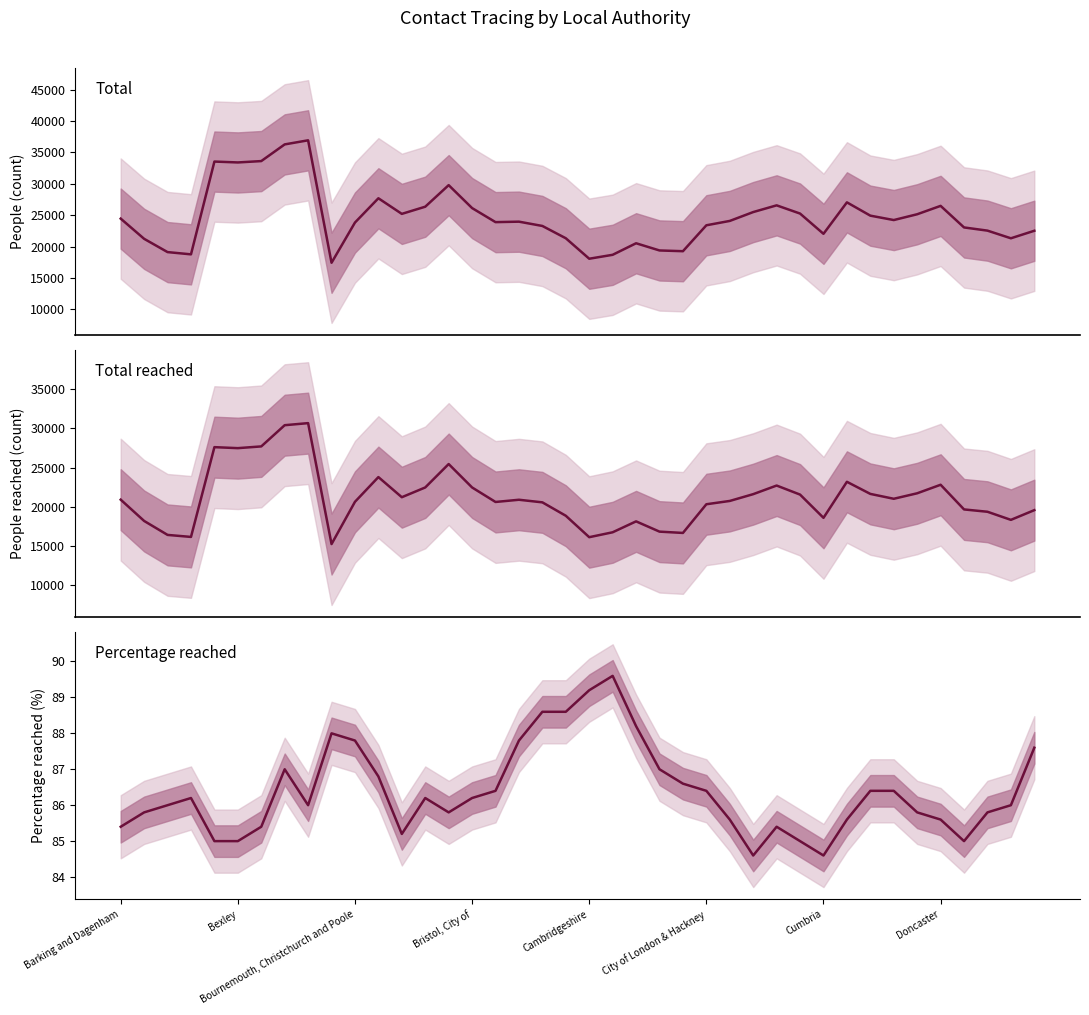

What is the total value across all series at 32?

46656.6